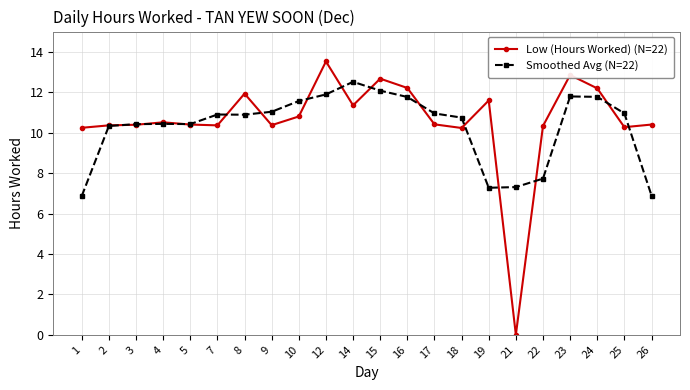

After their last crossing, which series has the higher values: Low (Hours Worked) (N=22) or Smoothed Avg (N=22)?

Low (Hours Worked) (N=22)